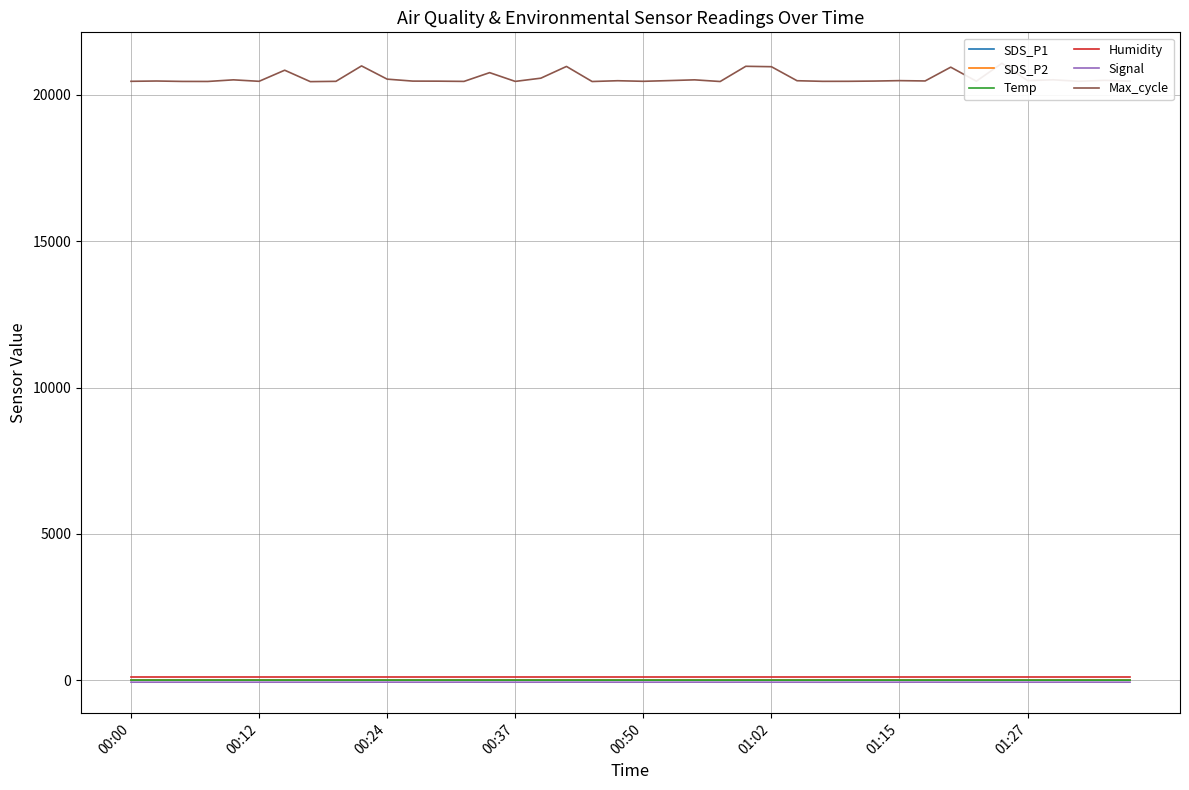

Between 12 and 00:37, which is larger?

12